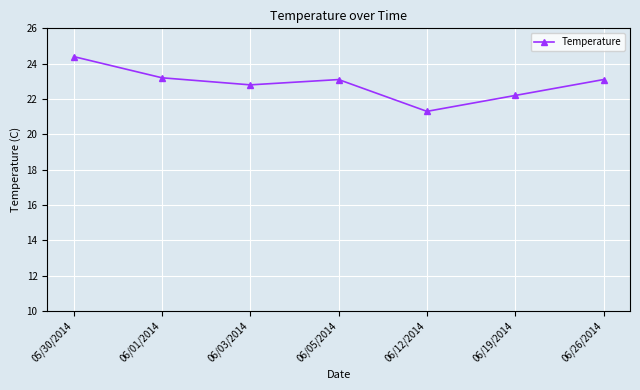

What is the difference between the values at 06/03/2014 and 06/05/2014?

0.3